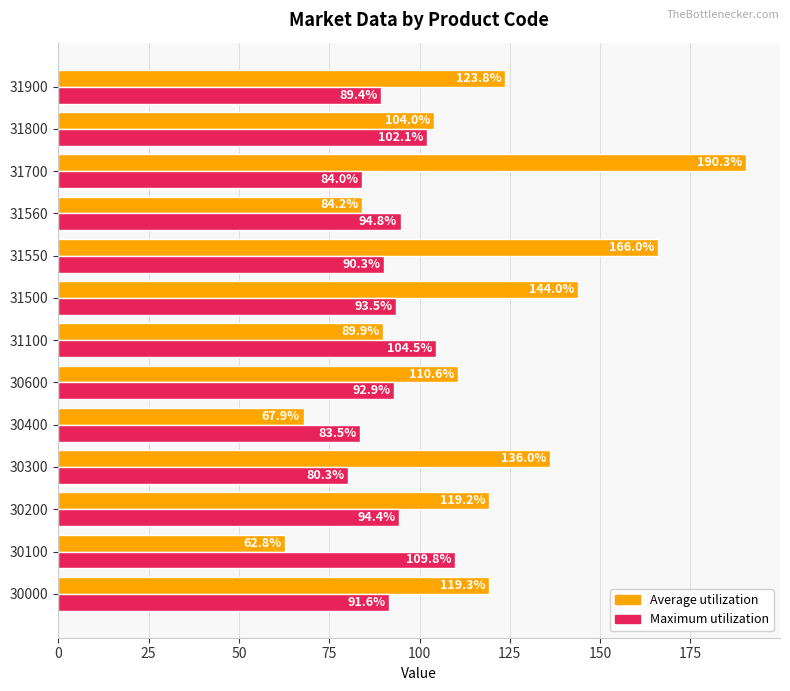

How many categories are shown in the chart?

13